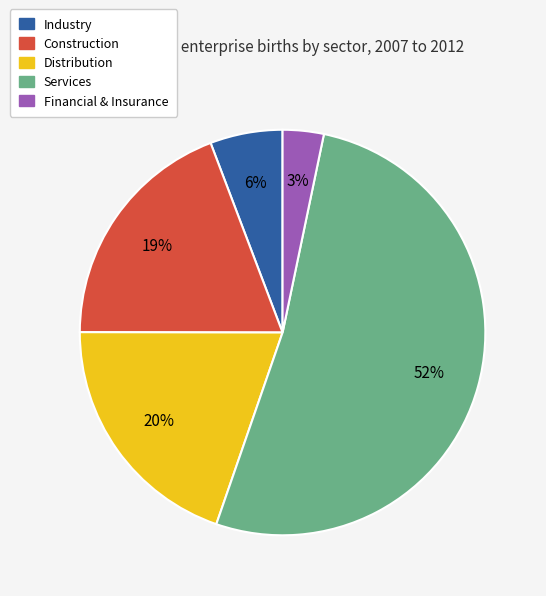

What is the smallest slice in the pie chart?

Financial & Insurance